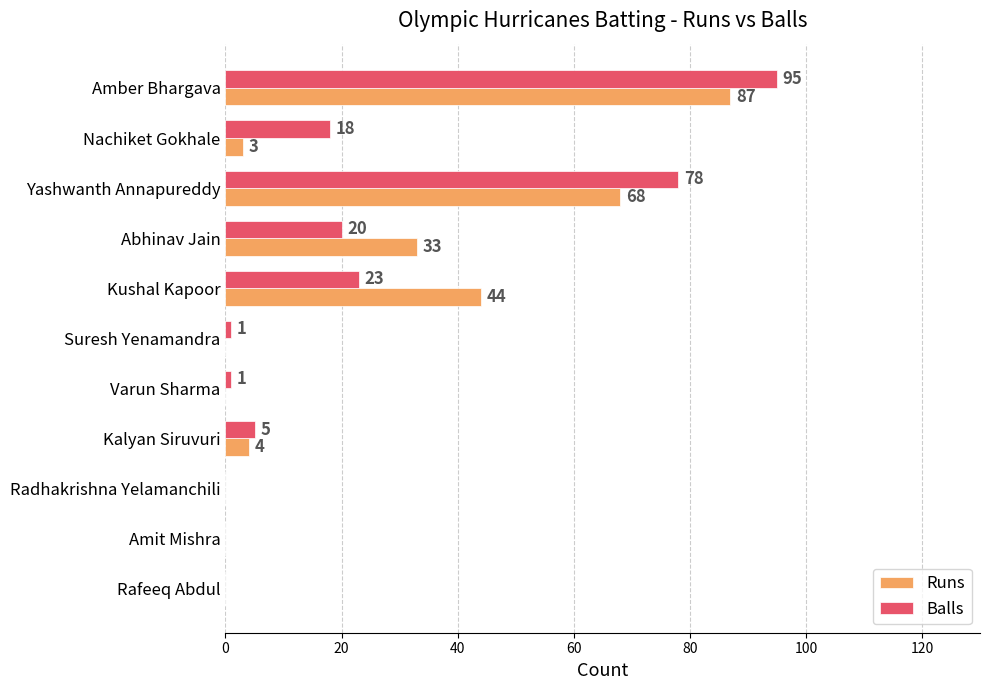

What is the total value across all series at Abhinav Jain?

53